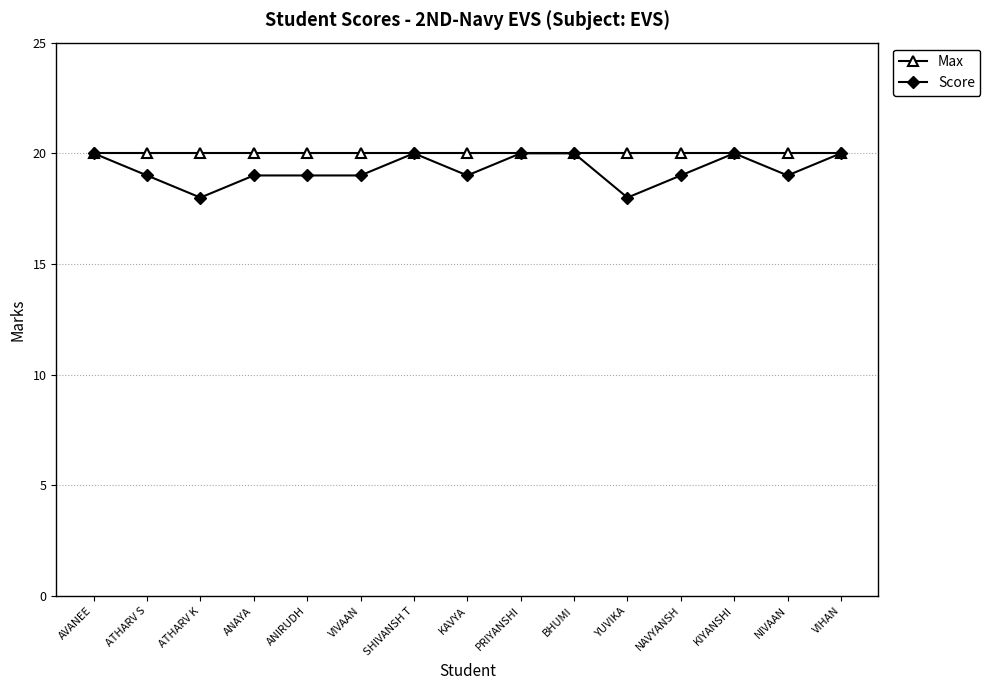

What is the label of the 10th point from the right?

VIVAAN